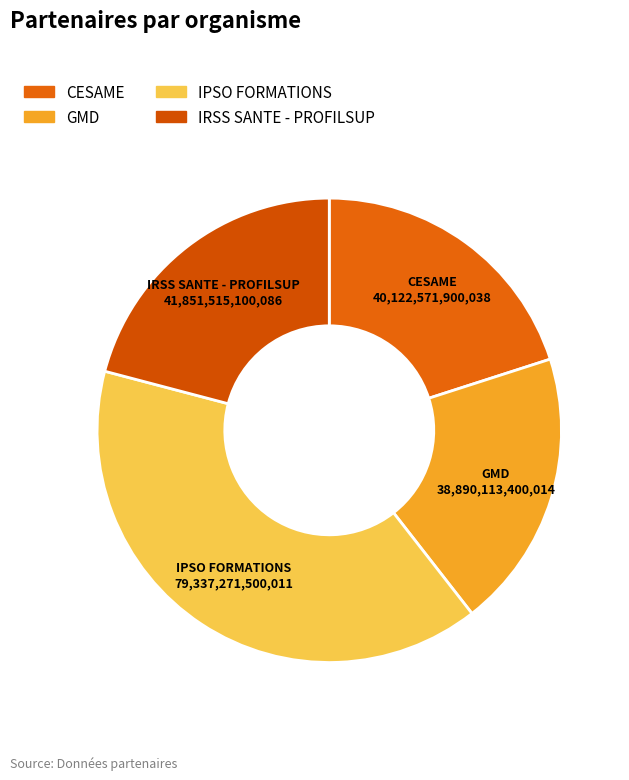

What is the ratio of the value at IPSO FORMATIONS to the value at IRSS SANTE - PROFILSUP?

1.9